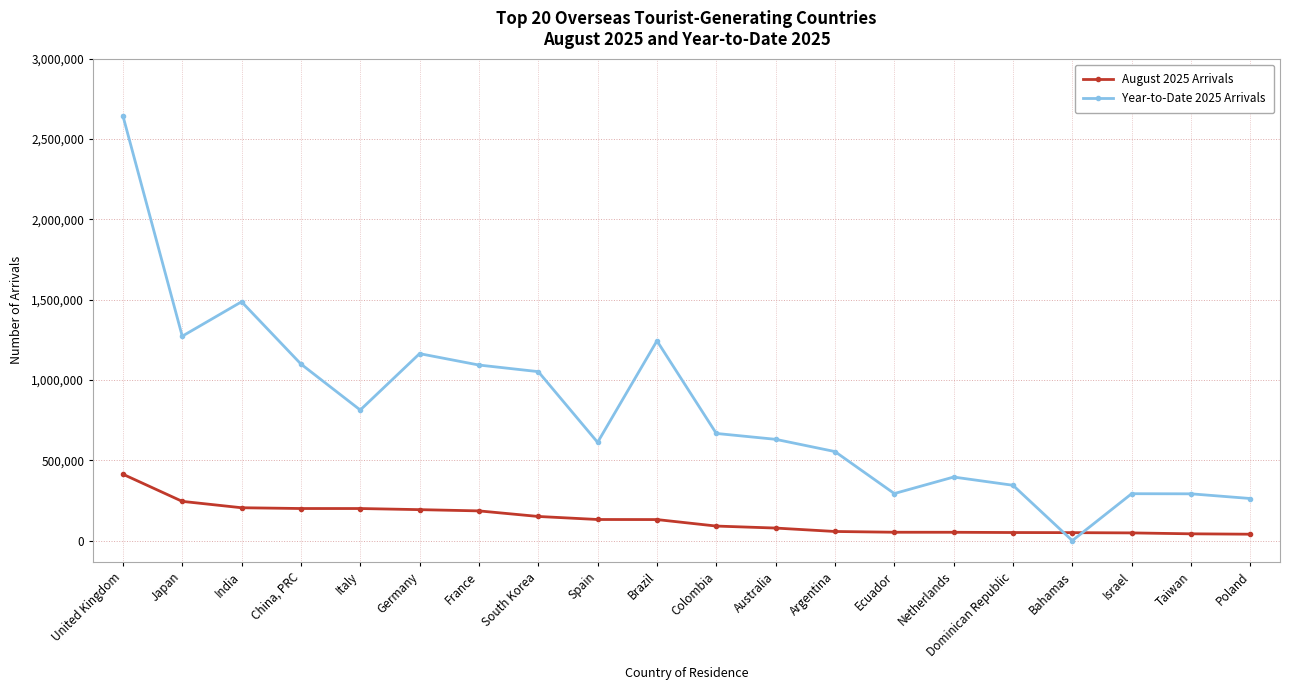

Does the chart have visible grid lines?

Yes